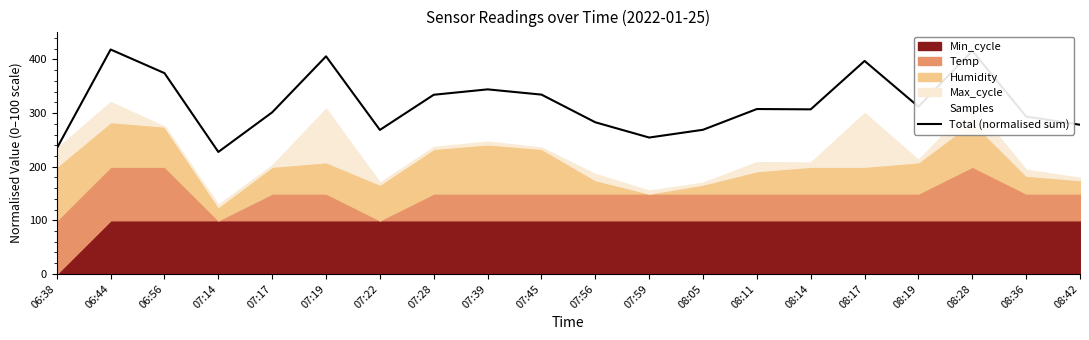

The chart shows a value of 334.5 at 07:45. True or false?

True